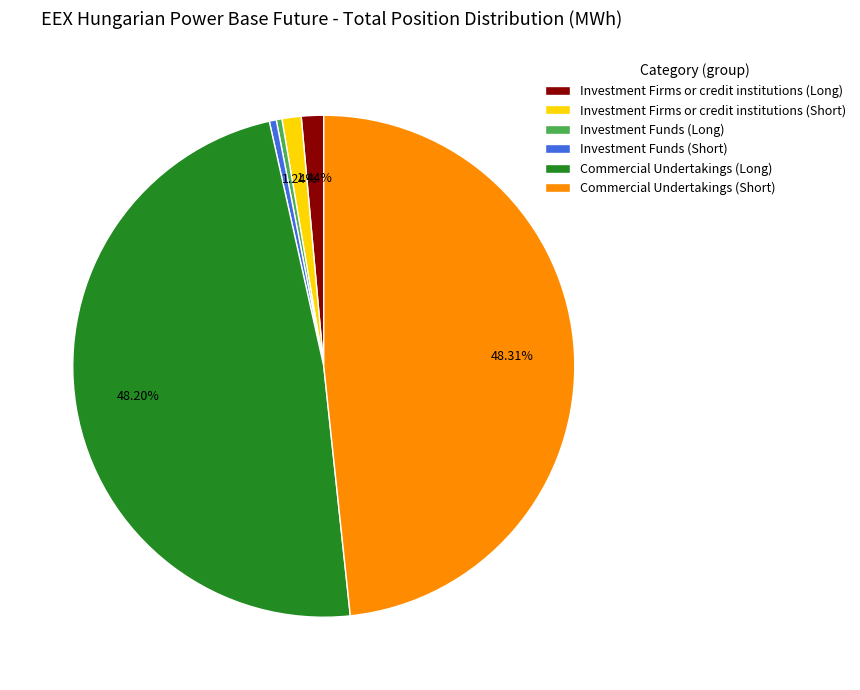

The Investment Funds (Long) slice represents 0% of the pie. True or false?

True